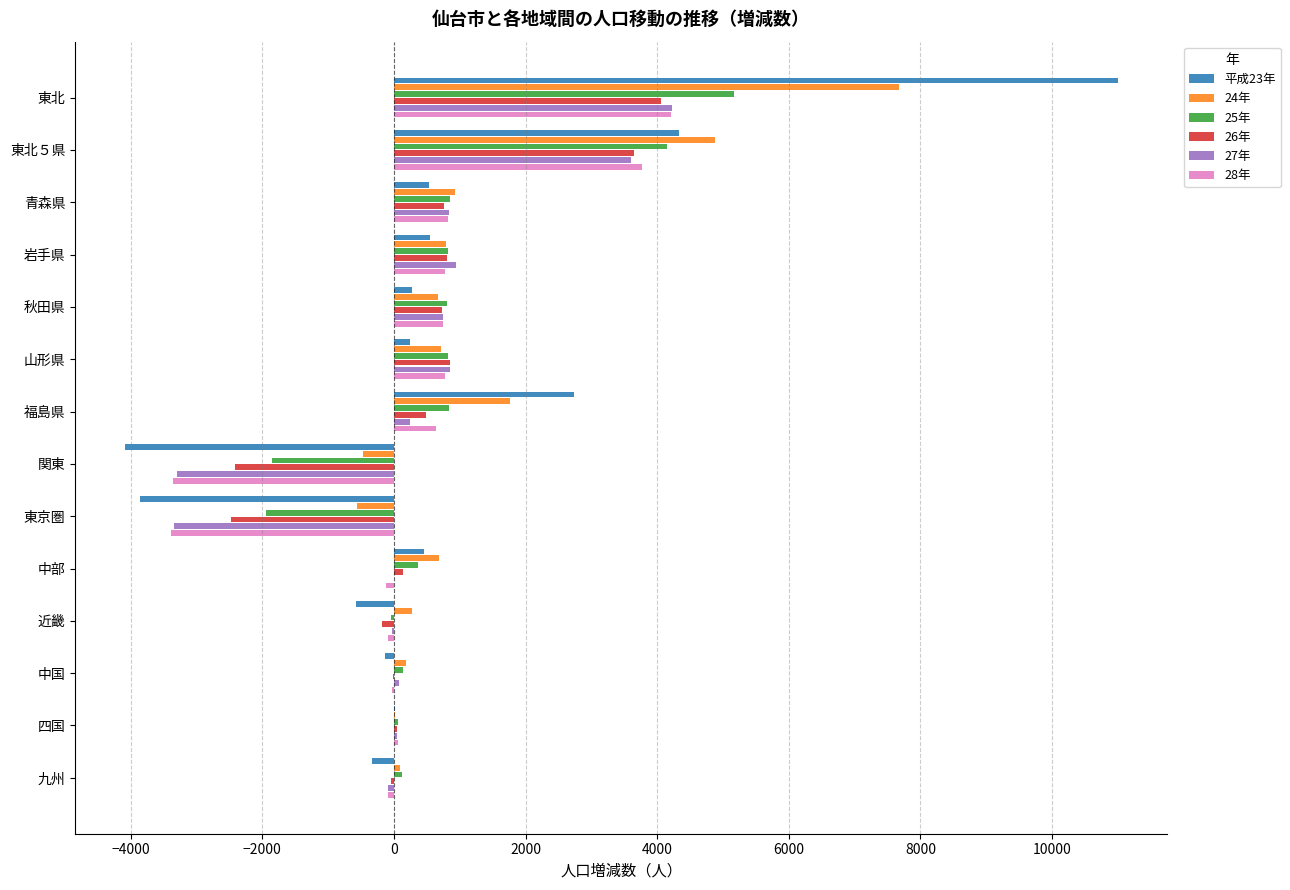

The value of 平成23年 at 近畿 is -582. True or false?

True